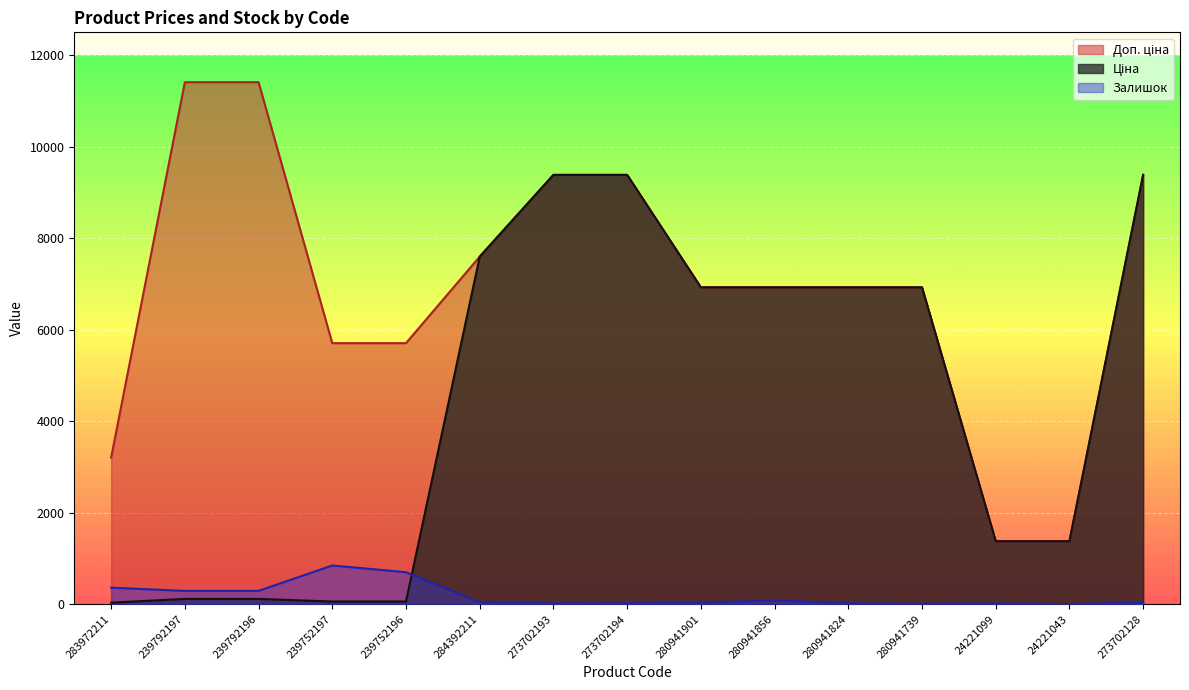

Where does the Ціна series first go above 6925?

284392211